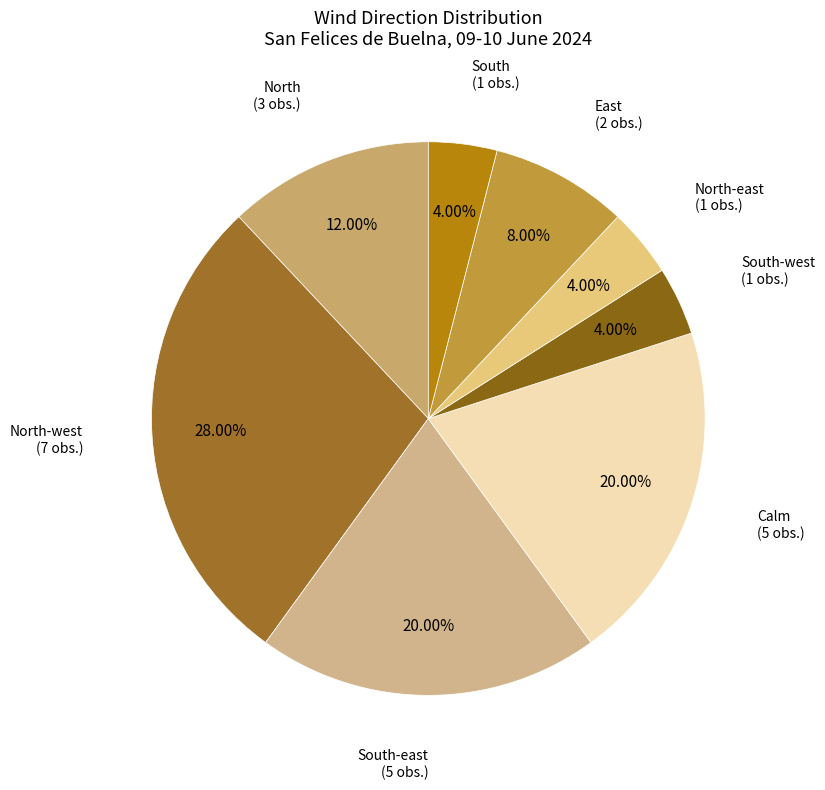

Is the sum of East and South greater than half?

No